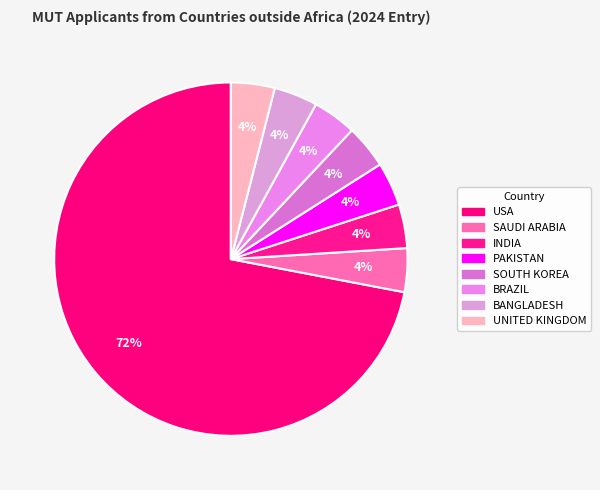

How many slices are in this pie chart?

8